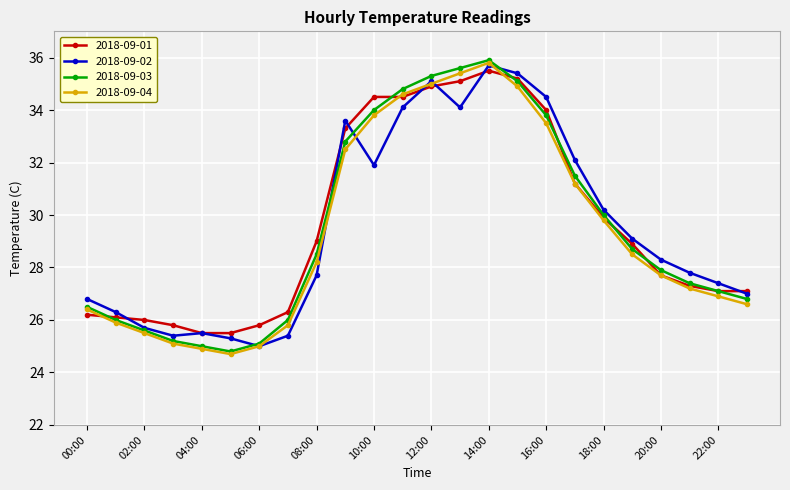

Reading left to right, transcribe all the data shown in this chart.

2018-09-01: 26.2	26.1	26.0	25.8	25.5	25.5	25.8	26.3	29.0	33.3	34.5	34.5	34.9	35.1	35.5	35.2	34.0	31.2	29.9	28.9	27.7	27.3	27.1	27.1
2018-09-02: 26.8	26.3	25.7	25.4	25.5	25.3	25.0	25.4	27.7	33.6	31.9	34.1	35.1	34.1	35.7	35.4	34.5	32.1	30.2	29.1	28.3	27.8	27.4	27.0
2018-09-03: 26.5	26.0	25.6	25.2	25.0	24.8	25.1	26.0	28.5	32.8	34.0	34.8	35.3	35.6	35.9	35.1	33.8	31.5	30.0	28.7	27.9	27.4	27.1	26.8
2018-09-04: 26.4	25.9	25.5	25.1	24.9	24.7	25.0	25.8	28.2	32.5	33.8	34.6	35.0	35.4	35.8	34.9	33.5	31.2	29.8	28.5	27.7	27.2	26.9	26.6